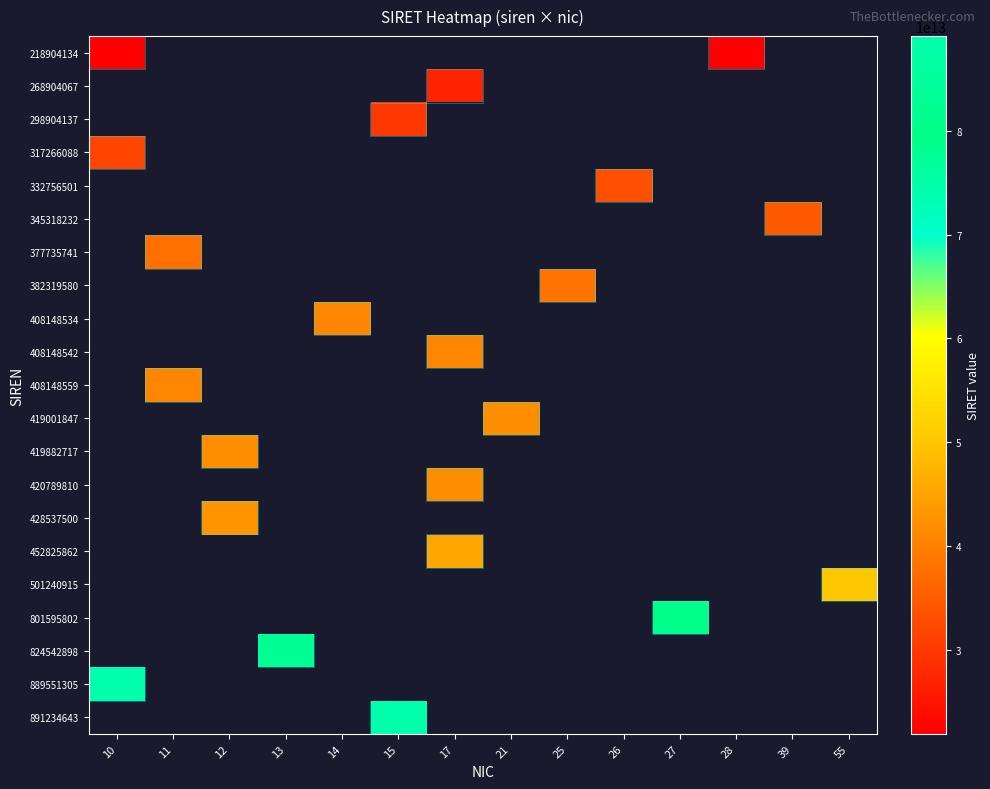

What is the maximum value shown in the chart?

89123464300015.0